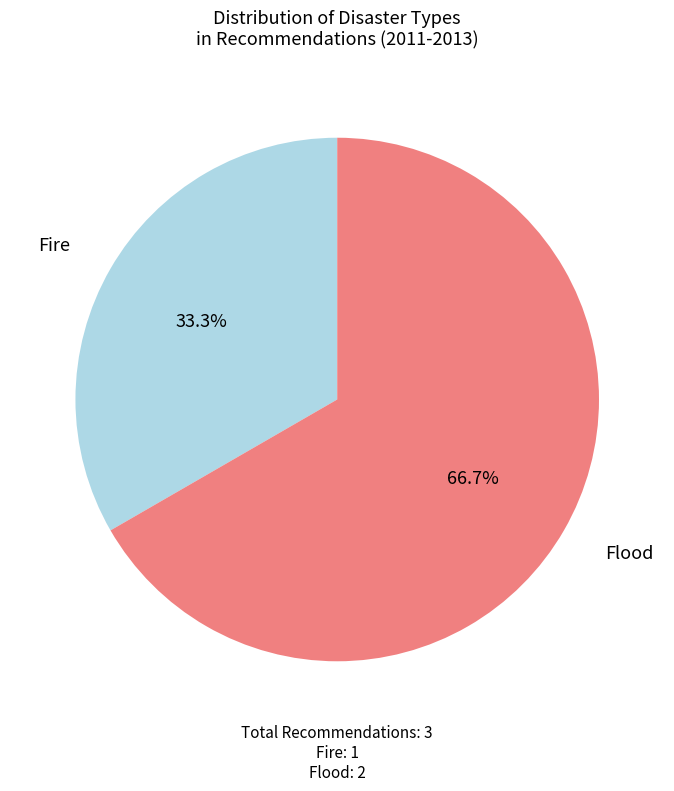

Is there any slice that represents more than half of the pie?

Yes